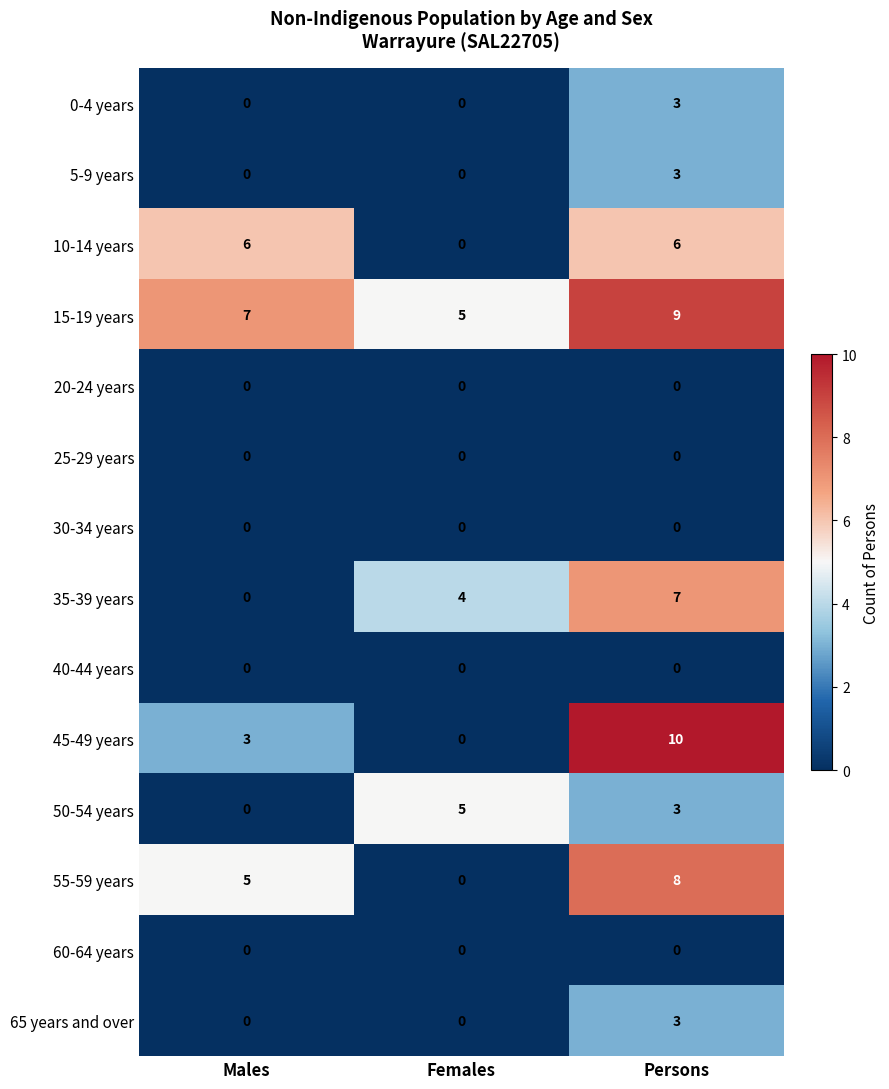

What is the sum of all 15-19 years values?

21